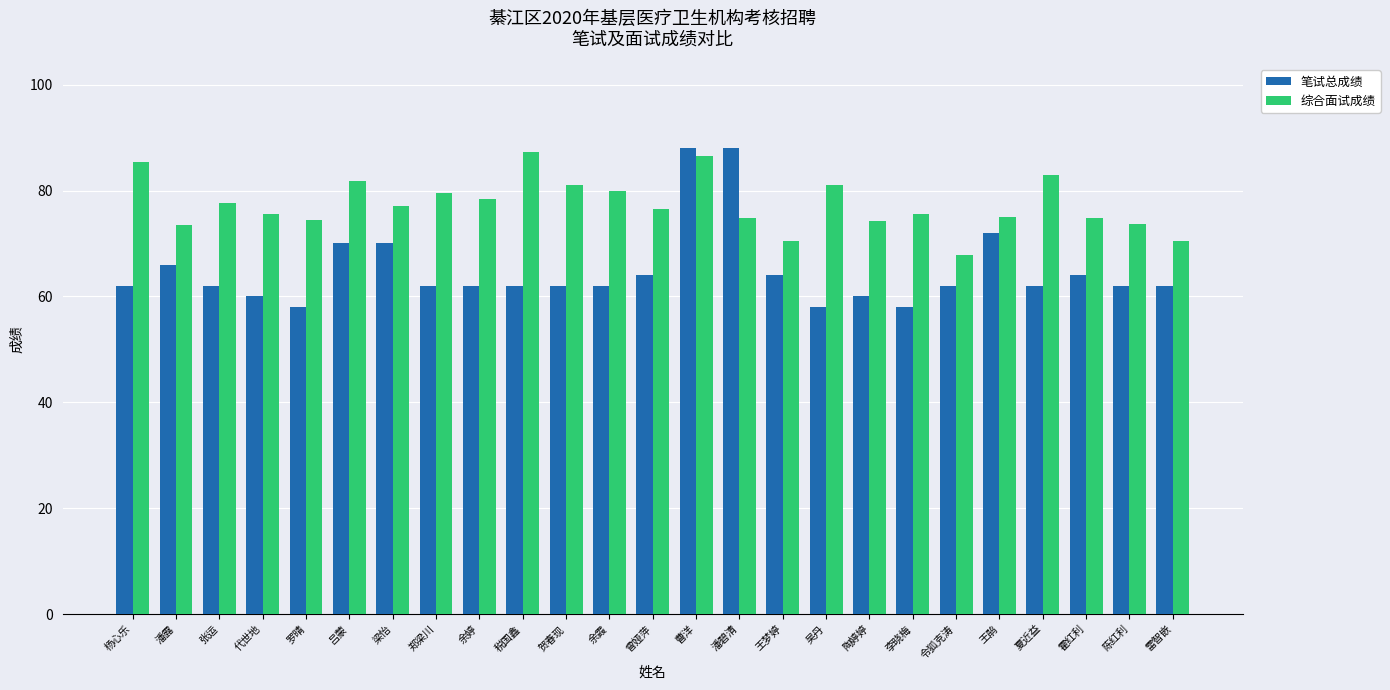

What is the lowest value of the 综合面试成绩 series?

67.8